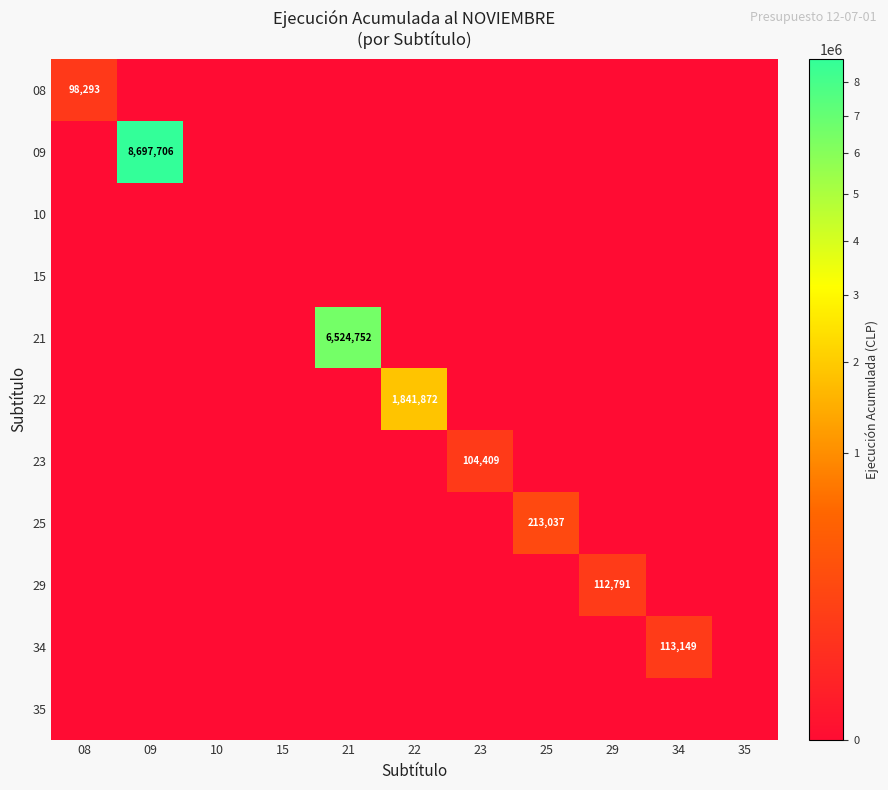

Rank the categories by 10 value from highest to lowest.

08, 09, 10, 15, 21, 22, 23, 25, 29, 34, 35